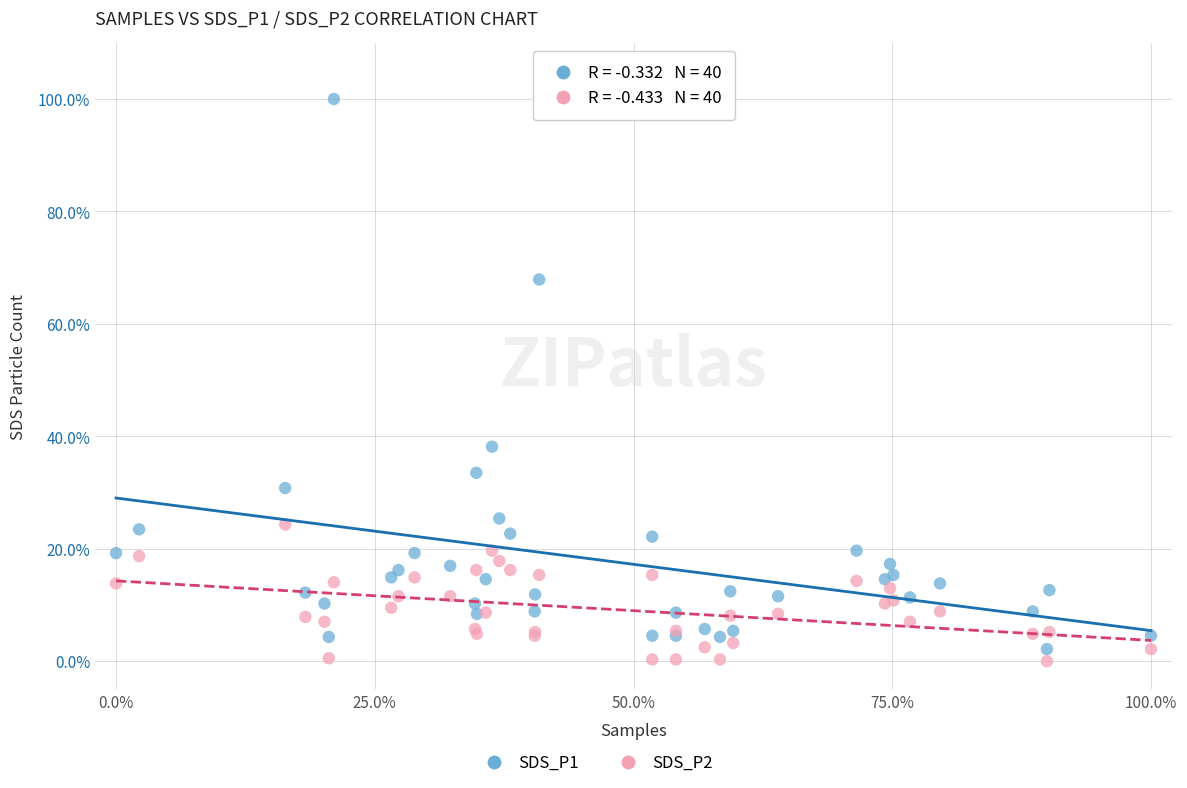

Which series reaches the maximum Y coordinate?

SDS_P1